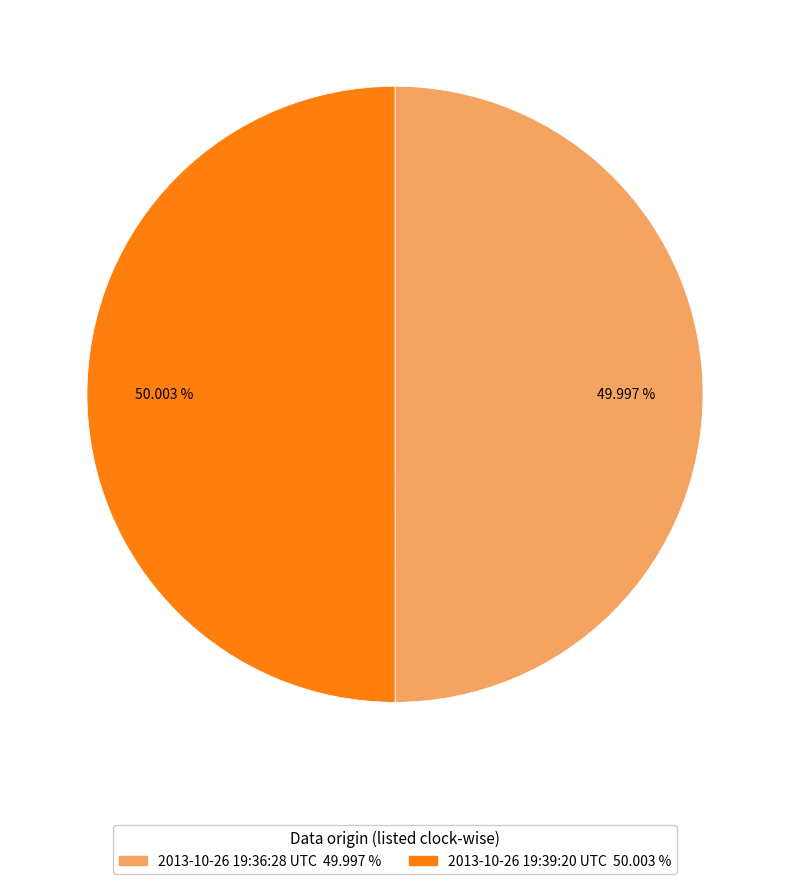

Is the sum of 2013-10-26 19:36:28 UTC and 2013-10-26 19:39:20 UTC greater than half?

Yes